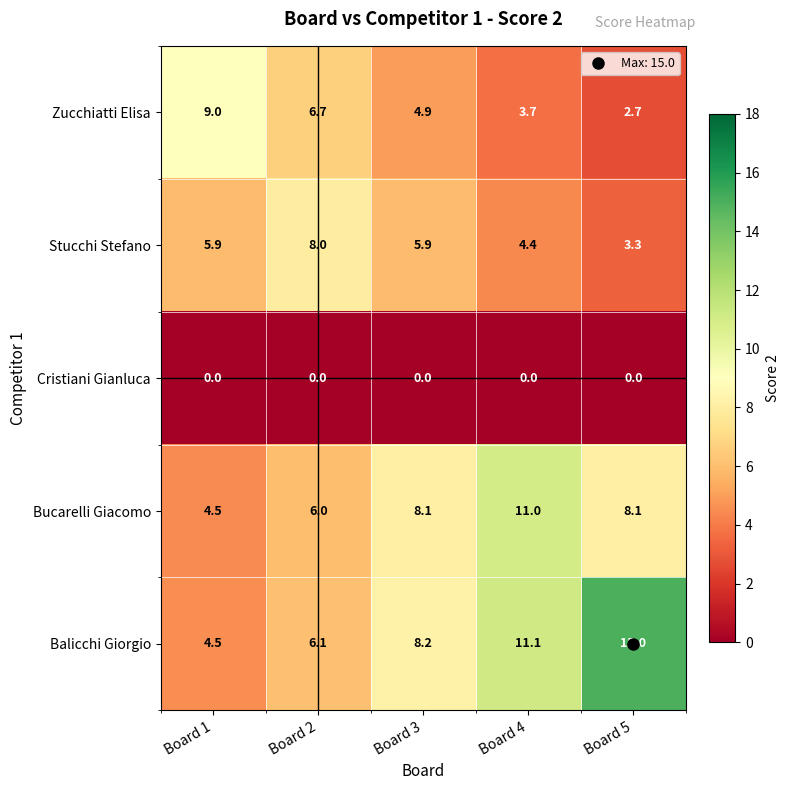

Which series has the largest total across all categories?

Balicchi Giorgio